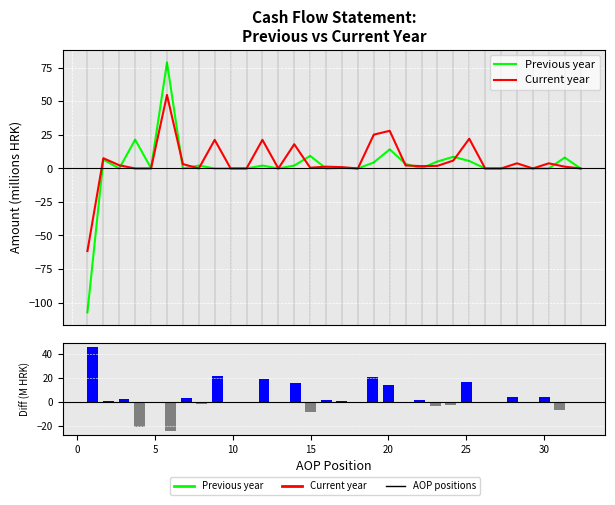

Is it true that Previous year equals -101.8 at 10?

False